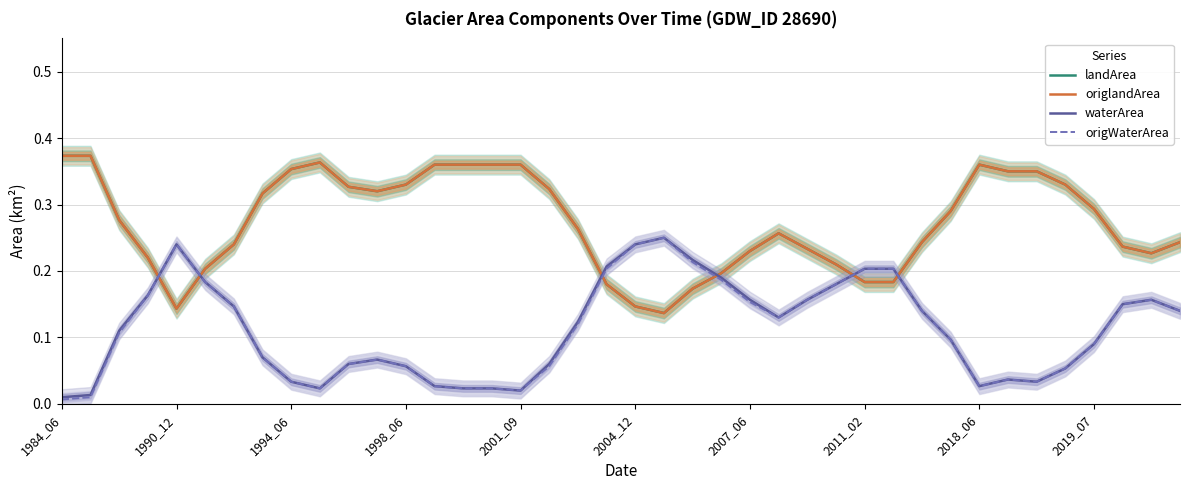

Does the chart display data point markers on the line(s)?

No